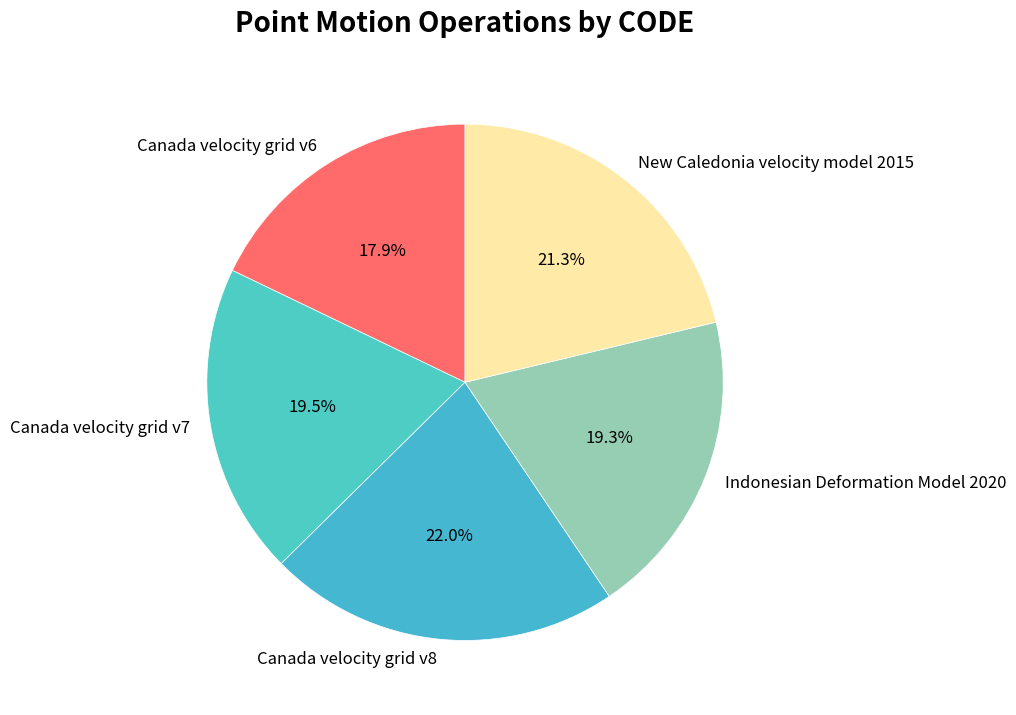

How many segments does this pie chart have?

5